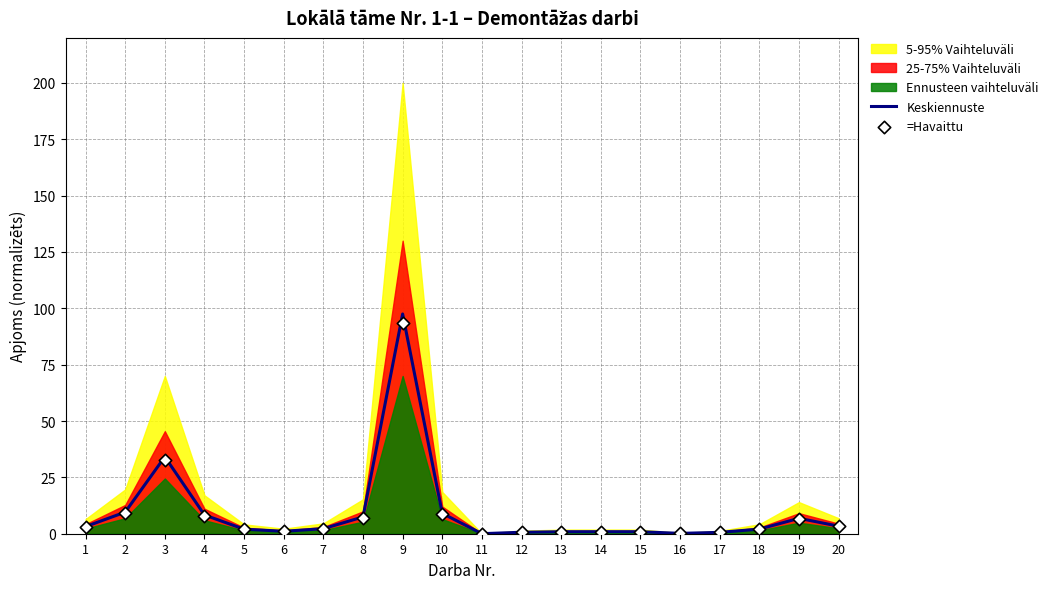

Which series contains the lowest Y value?

=Havaittu